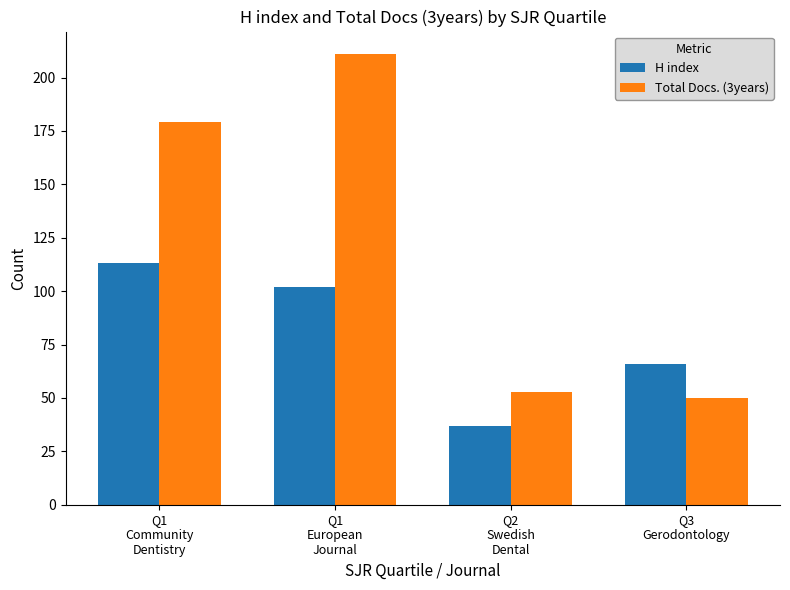

The value of Total Docs. (3years) at Q2
Swedish
Dental is 53. True or false?

True